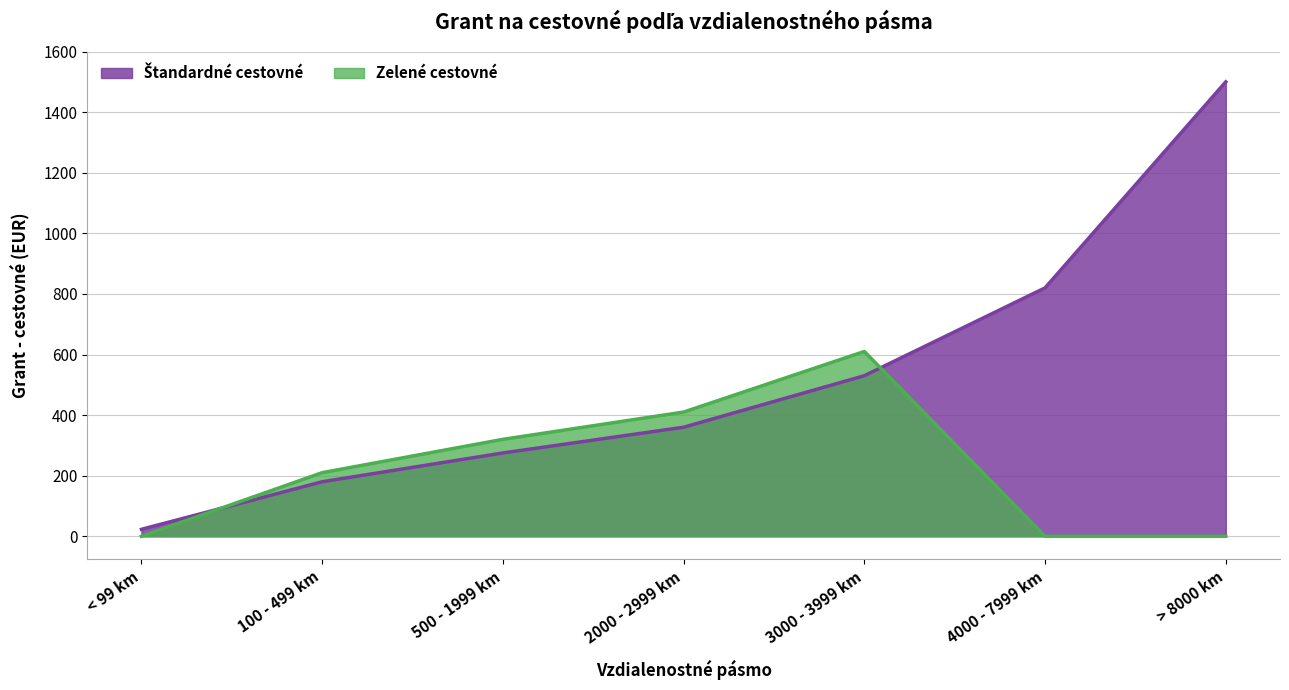

What is the sum of all Zelené cestovné values?

1550